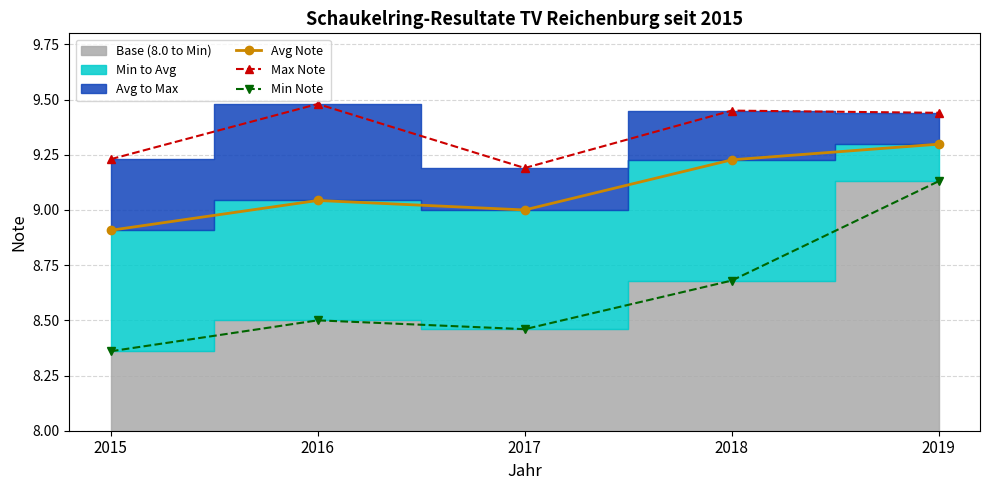

Count the Max Note values in the range 9 to 10.

5